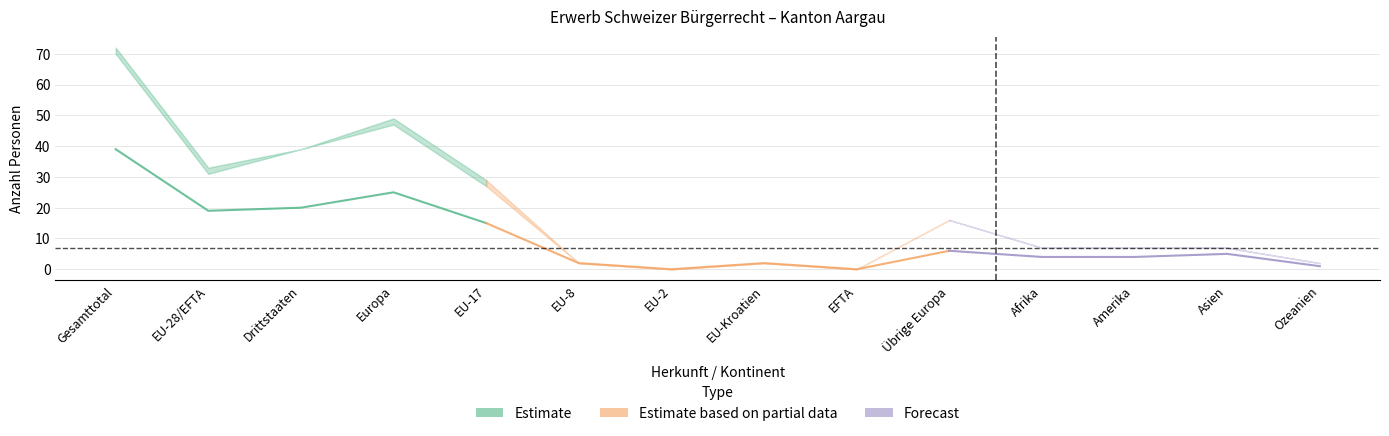

Is this an area chart (filled region under the line)?

No